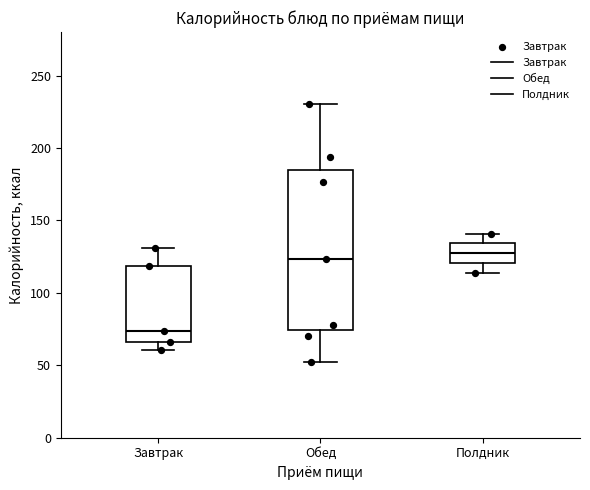

Comparing the boxes themselves (not the whiskers), which one is the tallest?

Обед